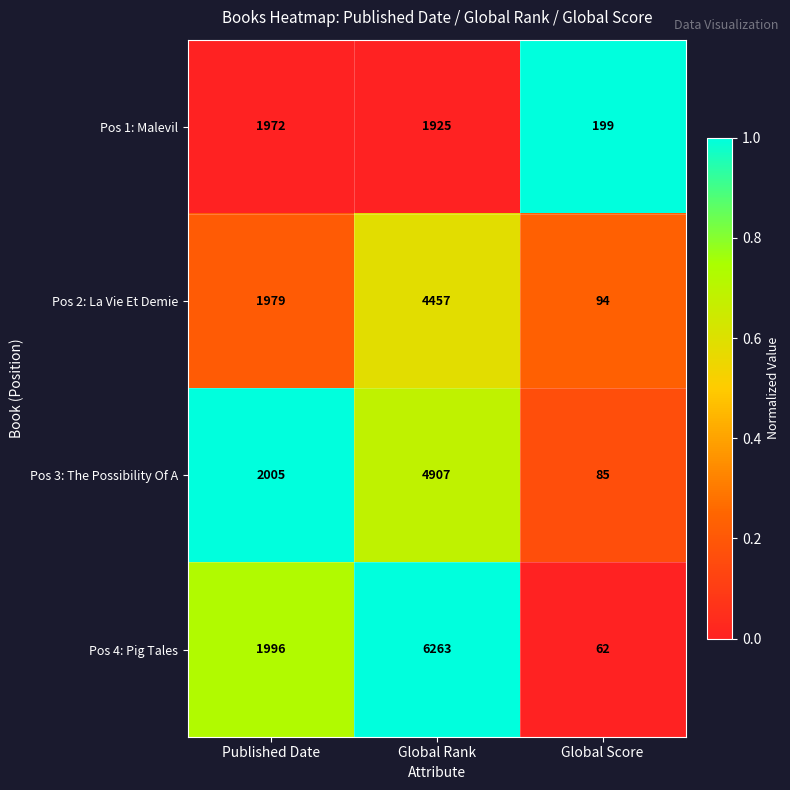

At which category is the sum across all series the highest?

Global Rank